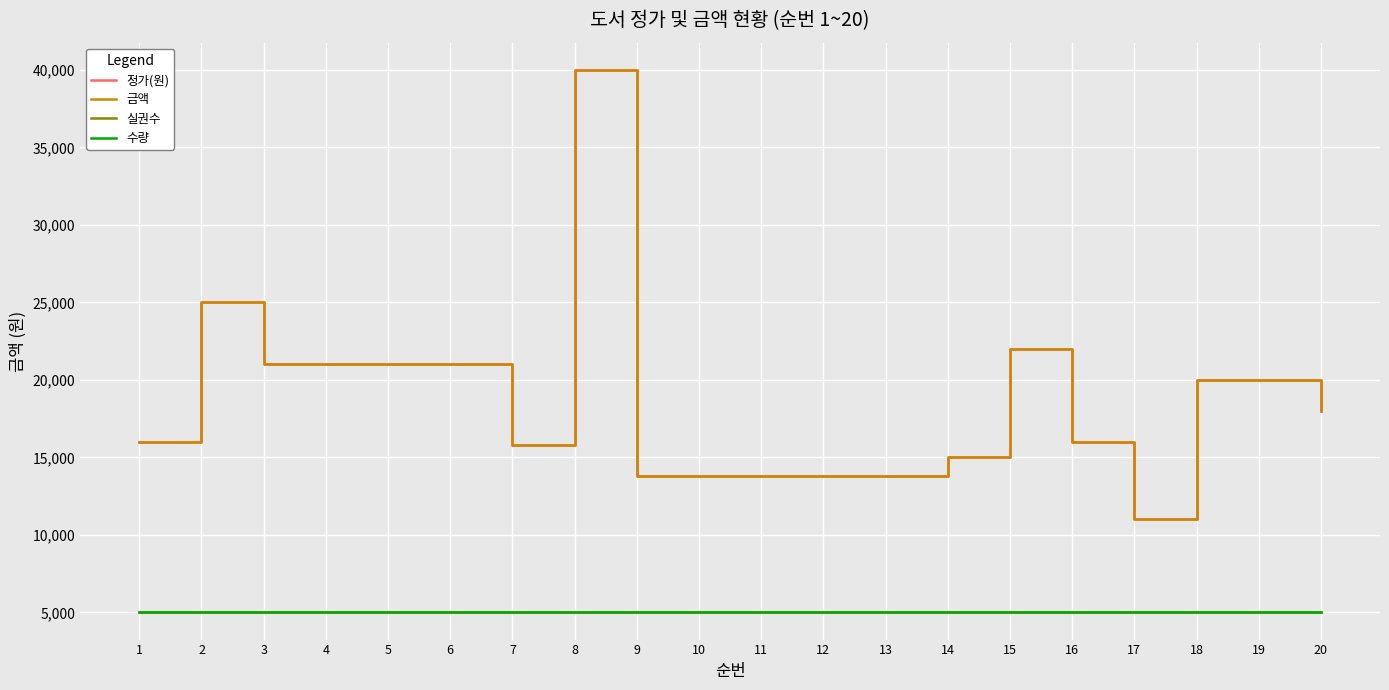

How many lines are shown in the chart?

4